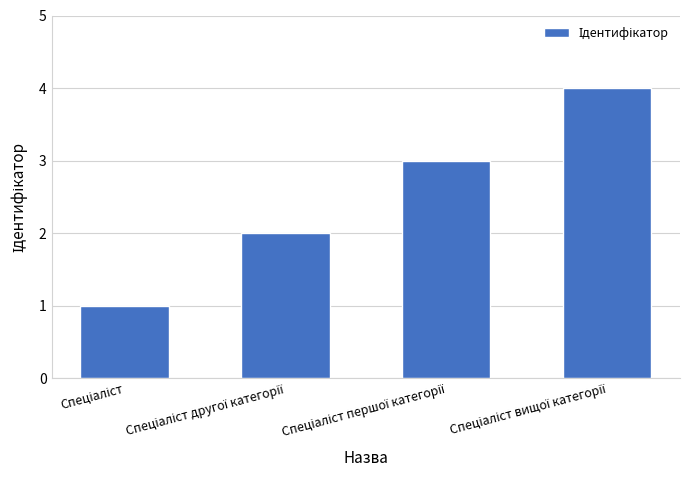

How many bars are there in total?

4